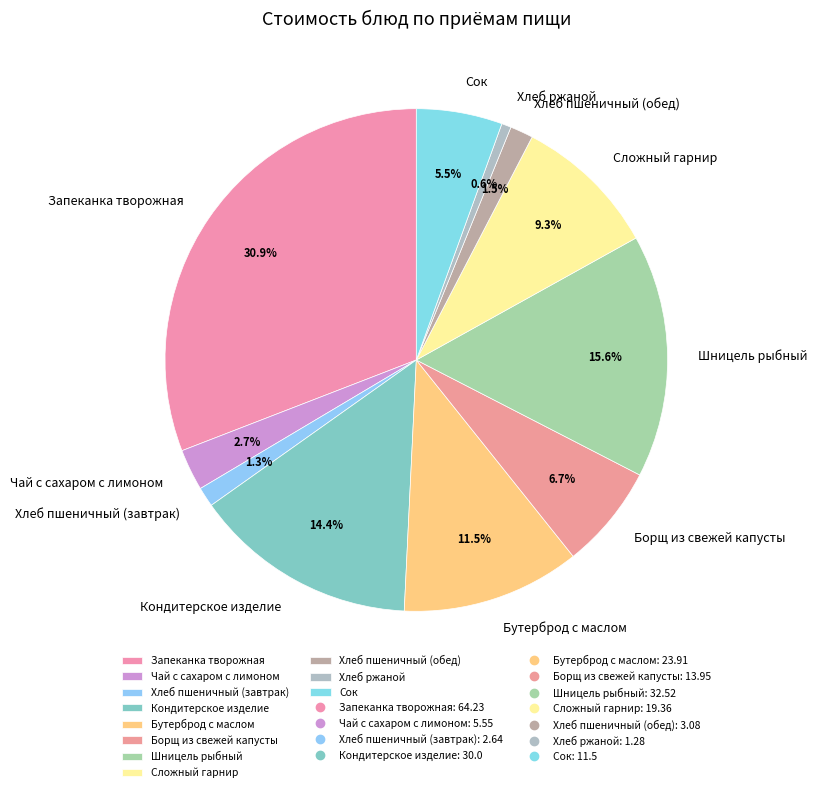

To the nearest percent, what percentage of the pie is Хлеб пшеничный (завтрак)?

1%